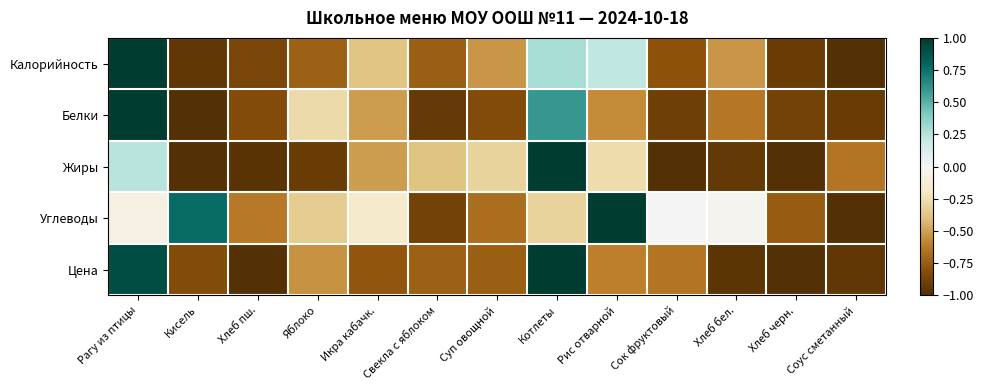

Which category has the highest value across all series?

Рагу из птицы